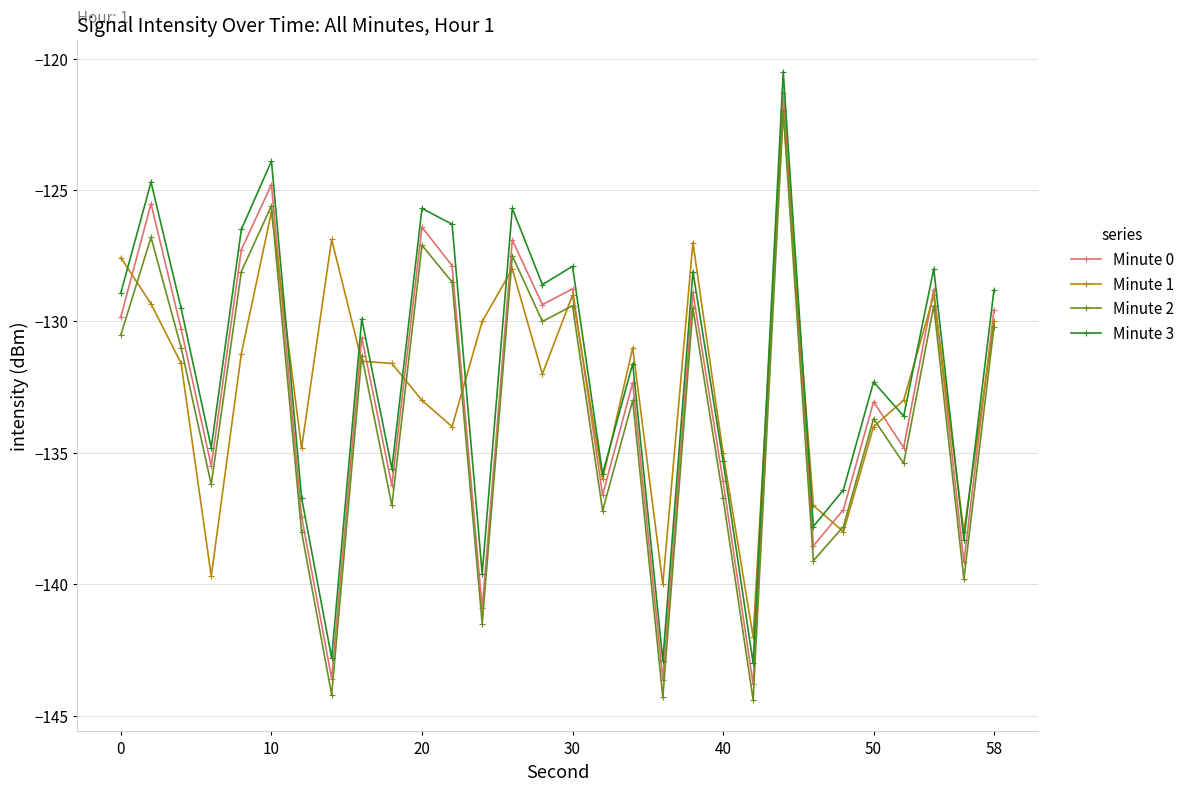

List the series in order of their overall mean, highest first.

Minute 3, Minute 1, Minute 0, Minute 2